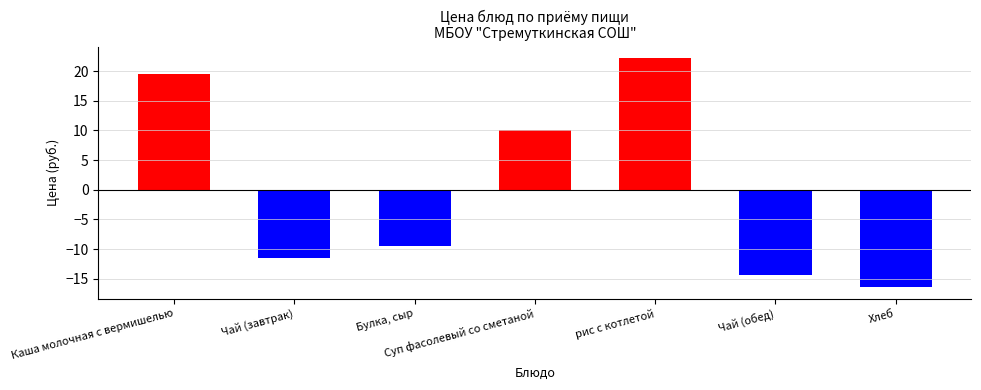

What is the minimum value shown in the chart?

-16.5